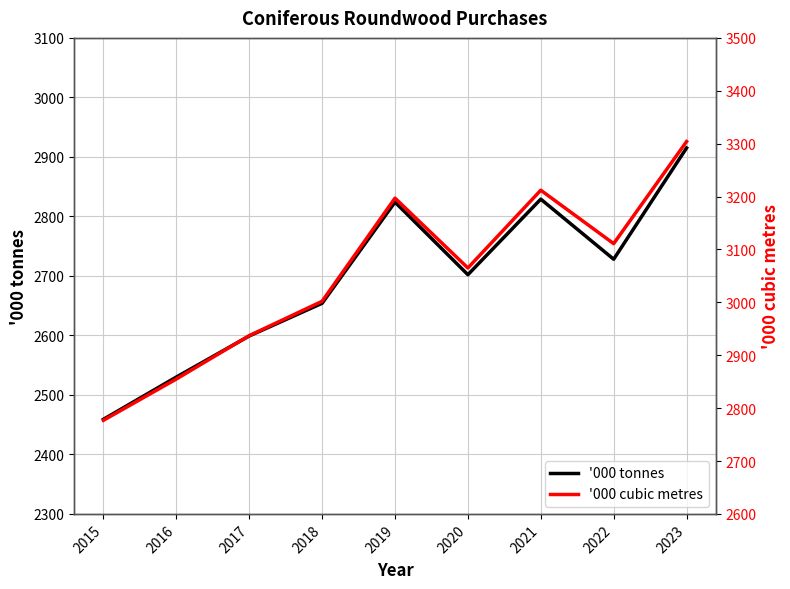

What is the value of the '000 tonnes point at the 8th from the left?

2728